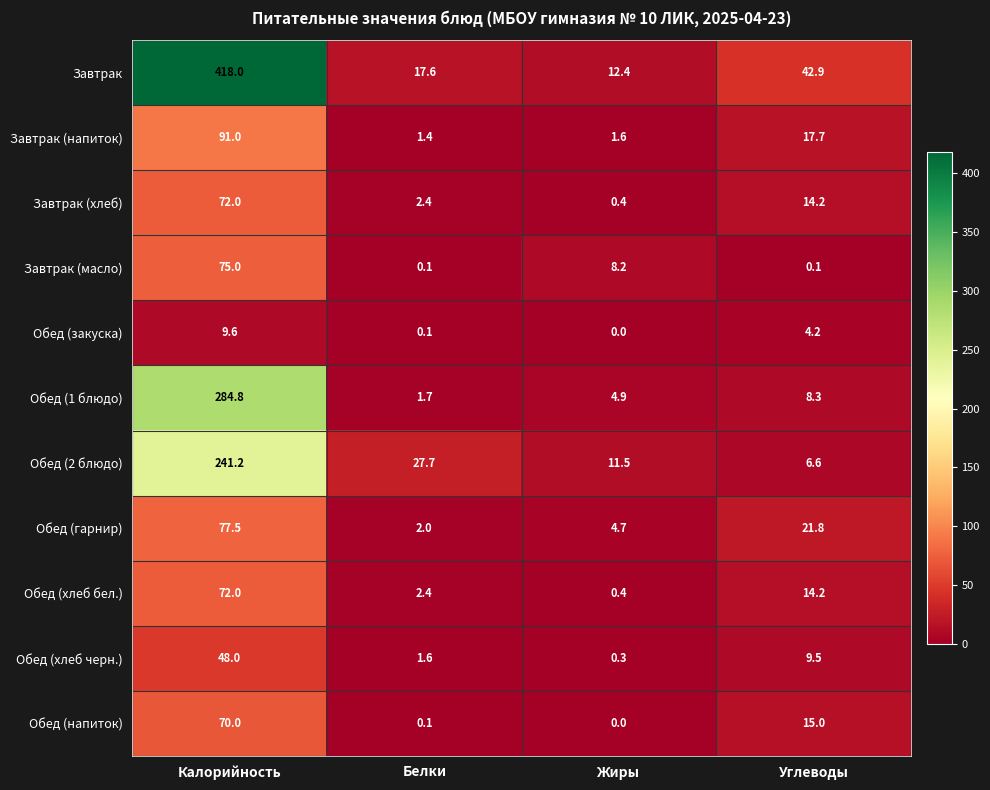

How many values in the Обед (2 блюдо) series are below 27?

2